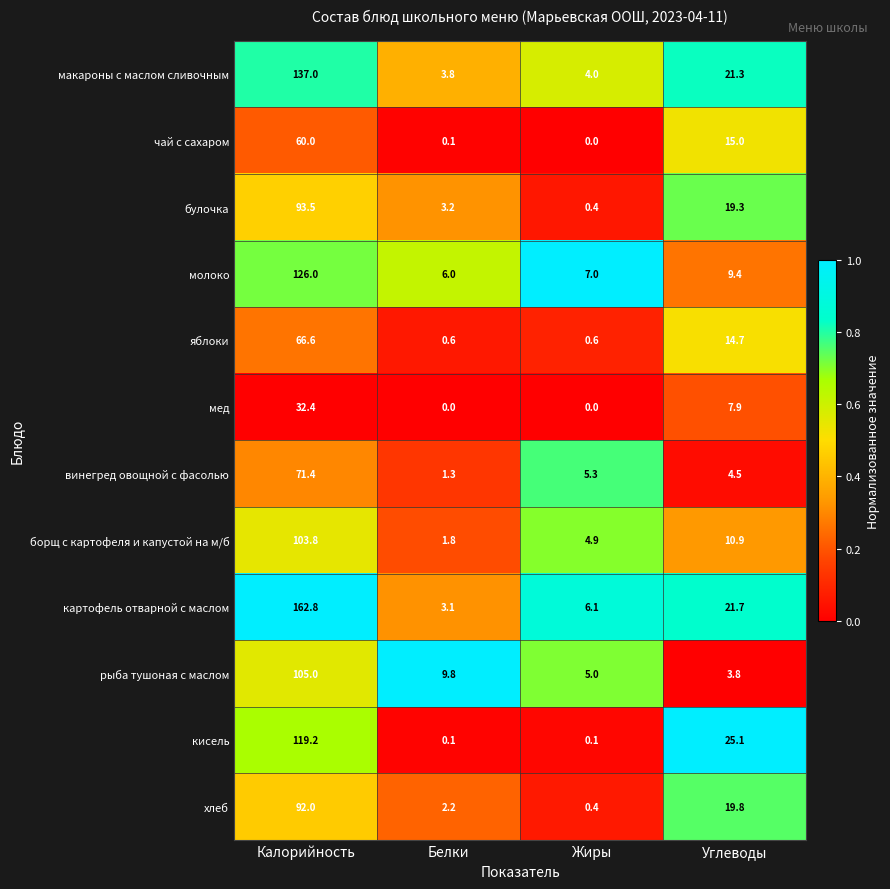

List the series in order of their peak value, highest first.

картофель отварной с маслом, макароны с маслом сливочным, молоко, кисель, рыба тушоная с маслом, борщ с картофеля и капустой на м/б, булочка, хлеб, винегред овощной с фасолью, яблоки, чай с сахаром, мед